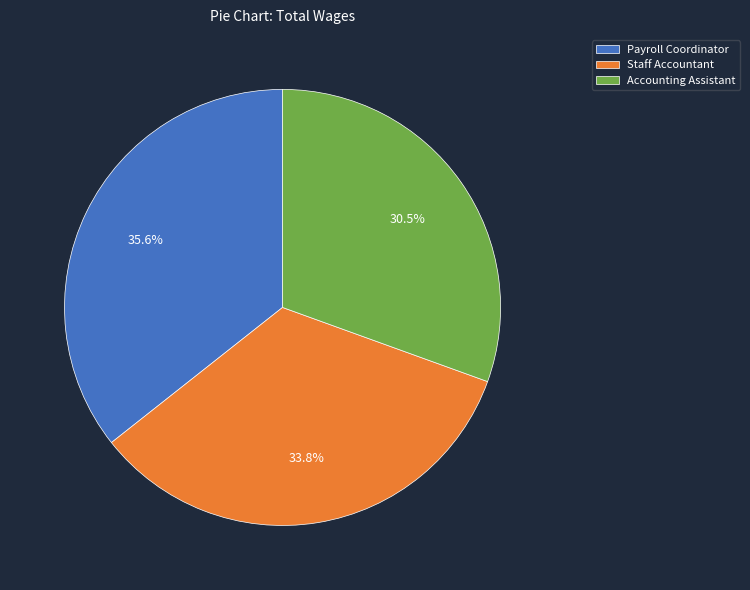

To the nearest percent, what is the average slice percentage?

33%